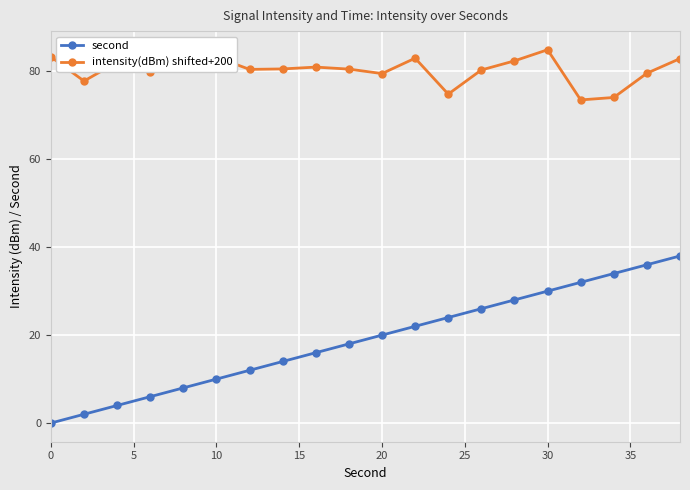

What is the minimum value for intensity(dBm) shifted+200?

73.5